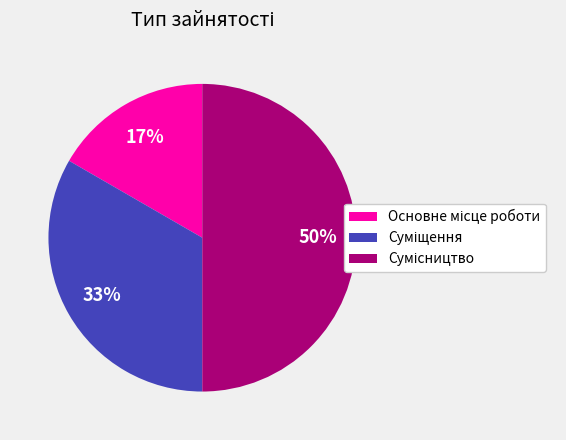

To the nearest percent, what is the difference between the largest and smallest slice percentages?

33%